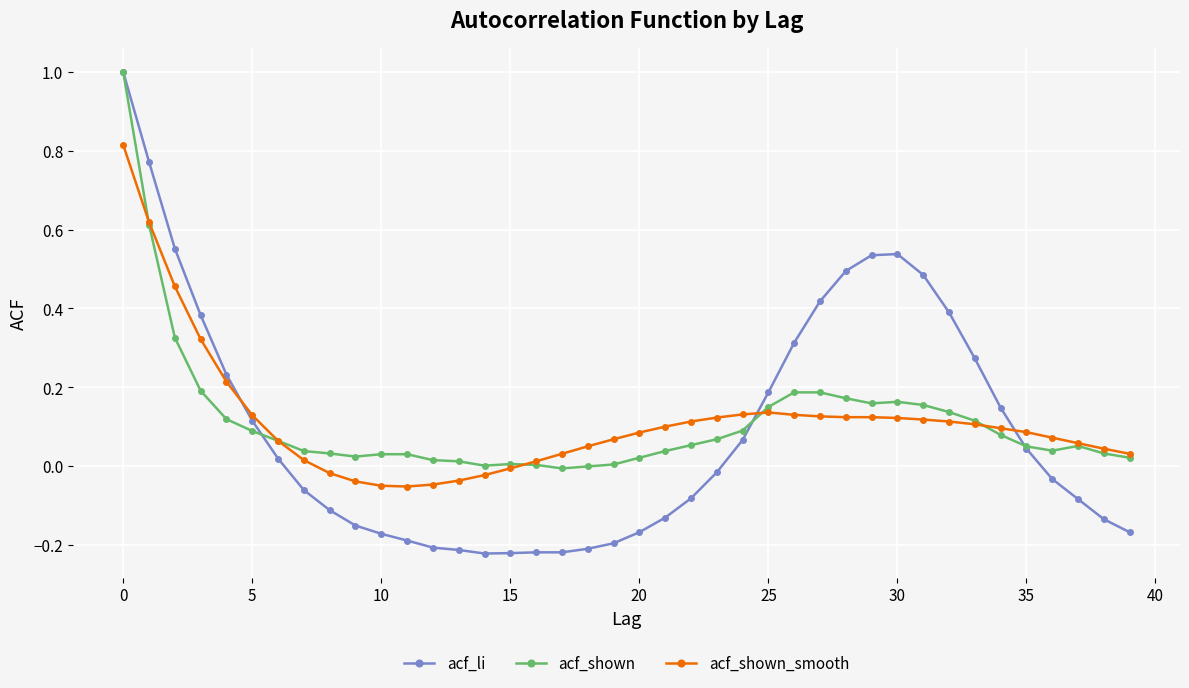

What is the sum of all acf_li values?

3.8